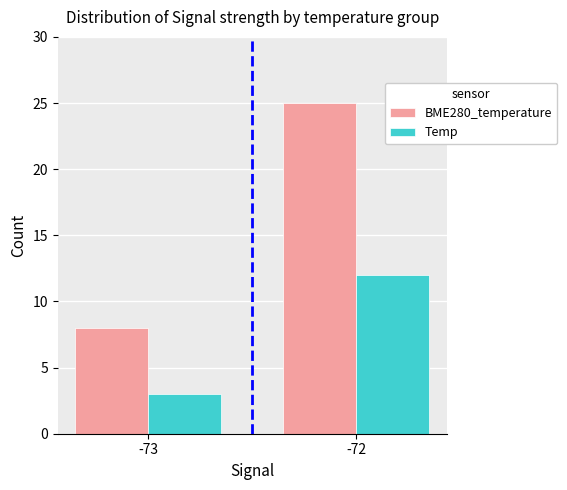

Which series has the widest spread of values?

BME280_temperature